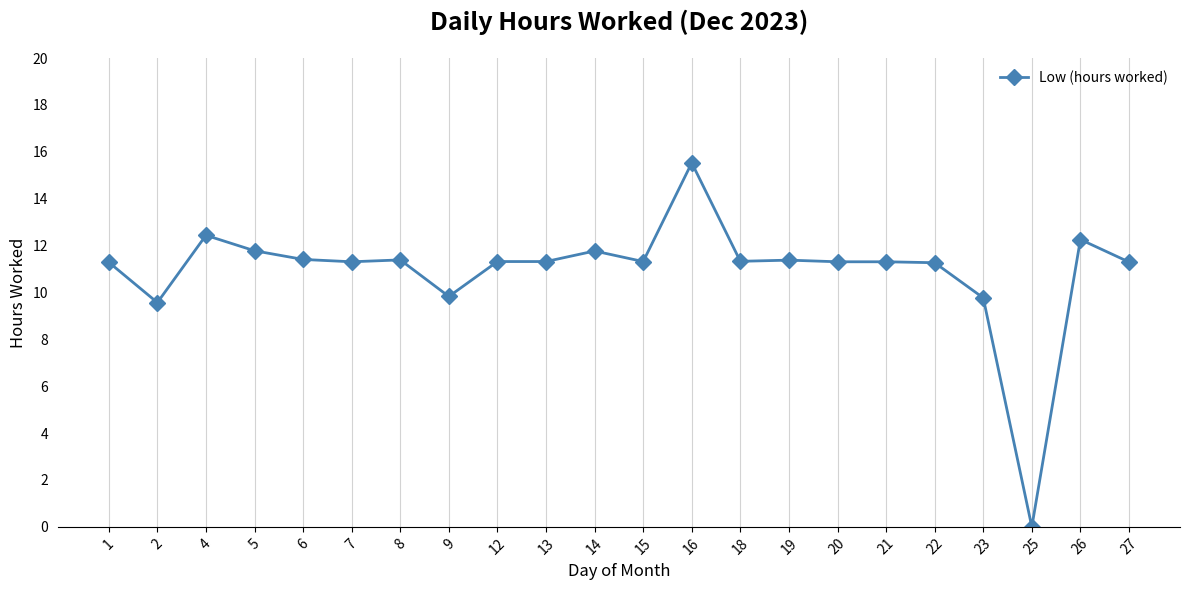

True or false: the data shows 8.0 at 5.

False